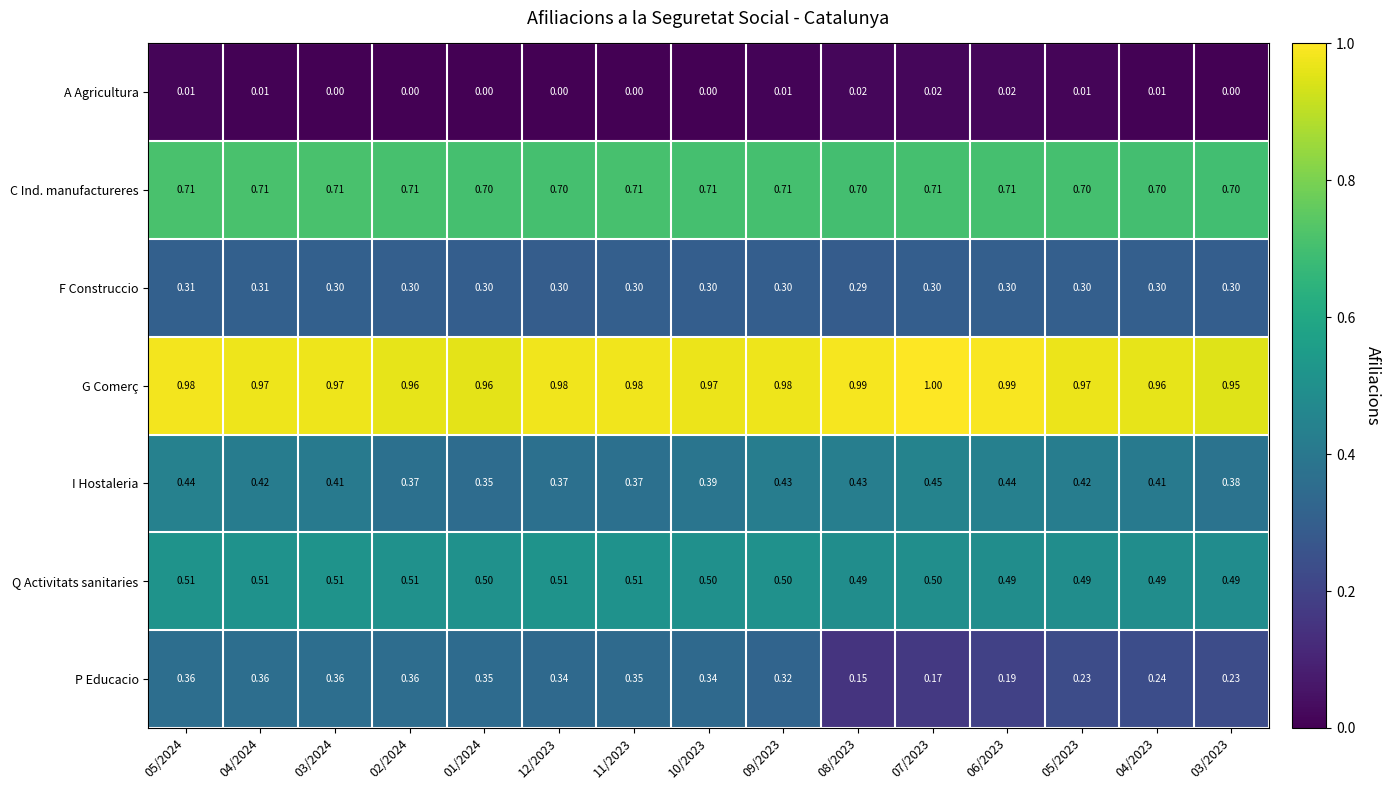

Which series has the largest total across all categories?

G Comerç